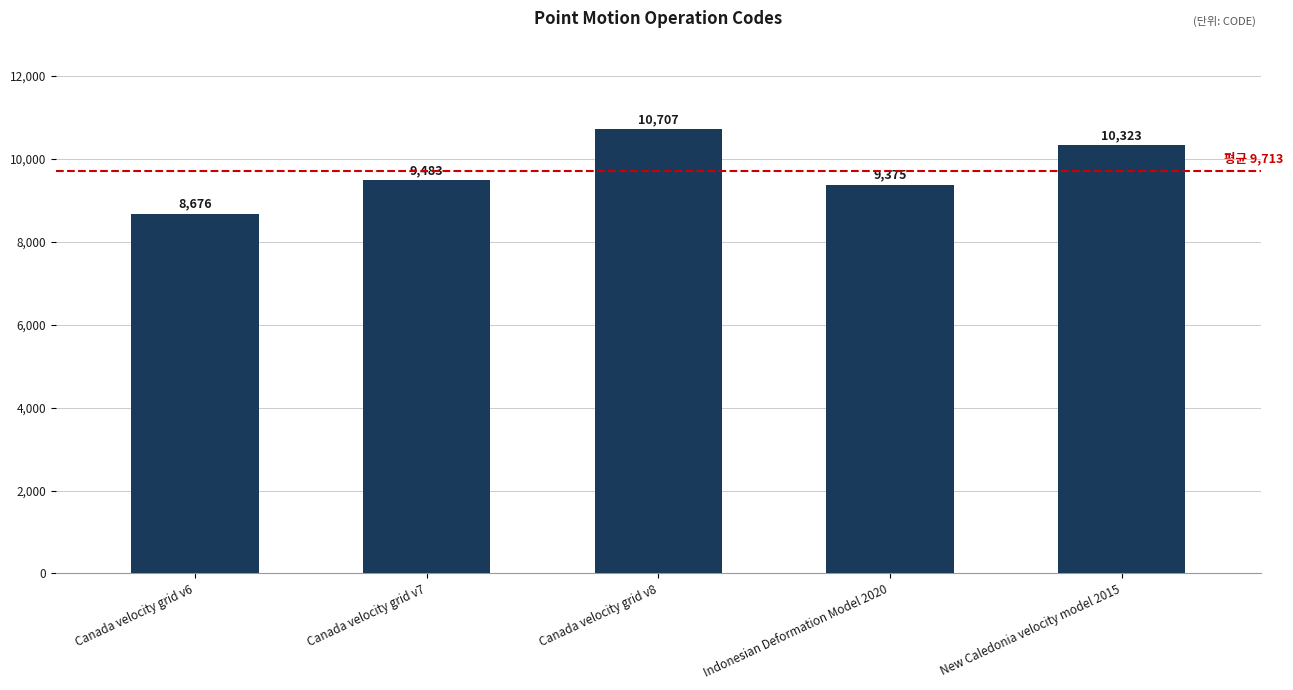

How many data points are less than 9483?

2